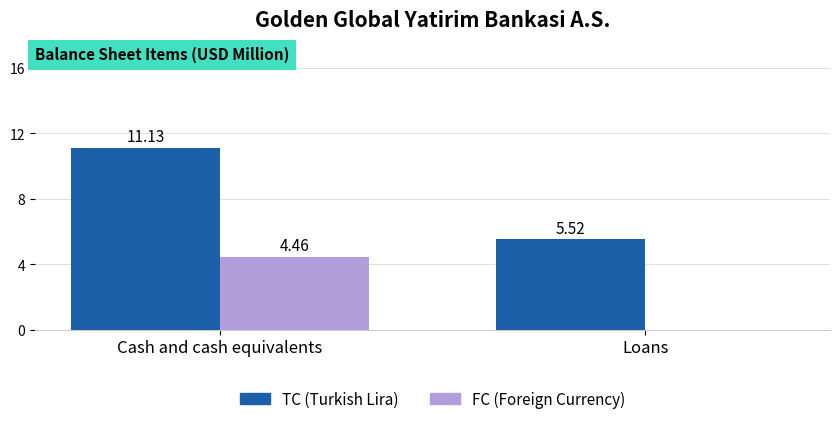

What is the average value of the TC (Turkish Lira) series?

8.3